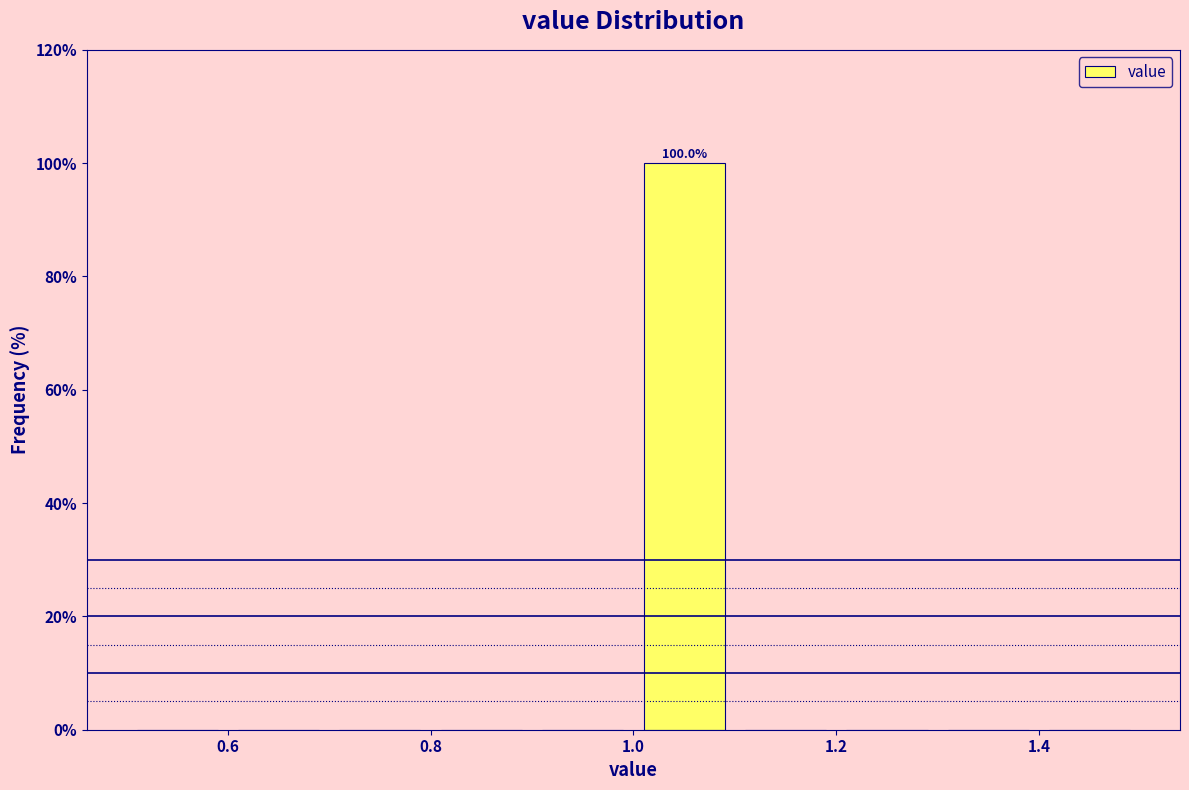

Over which range of the x-axis is the bar tallest?

1.0 to 1.1